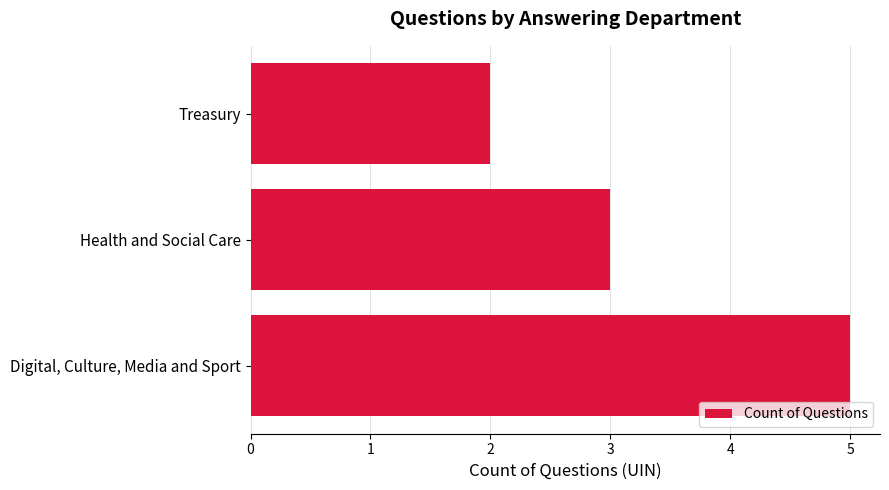

List the labels in order of value, largest first.

Digital, Culture, Media and Sport, Health and Social Care, Treasury